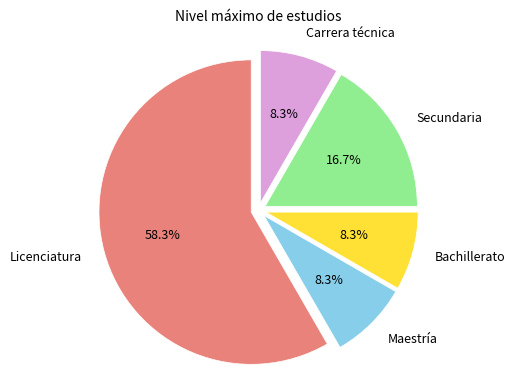

Which slice is the largest?

Licenciatura